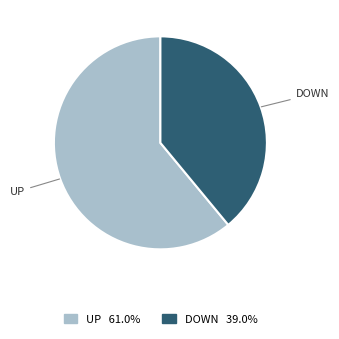

How many segments does this pie chart have?

2